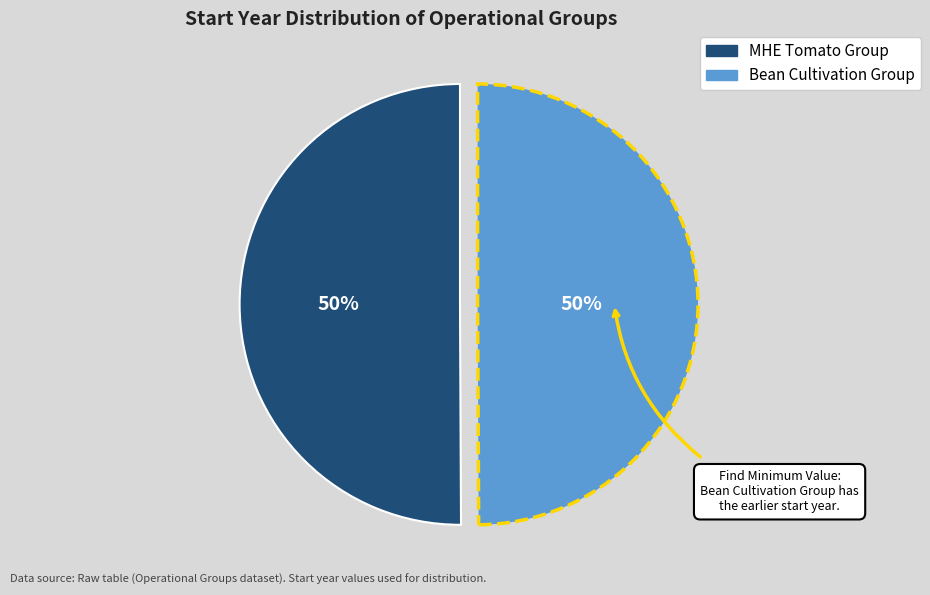

How many segments does this pie chart have?

2